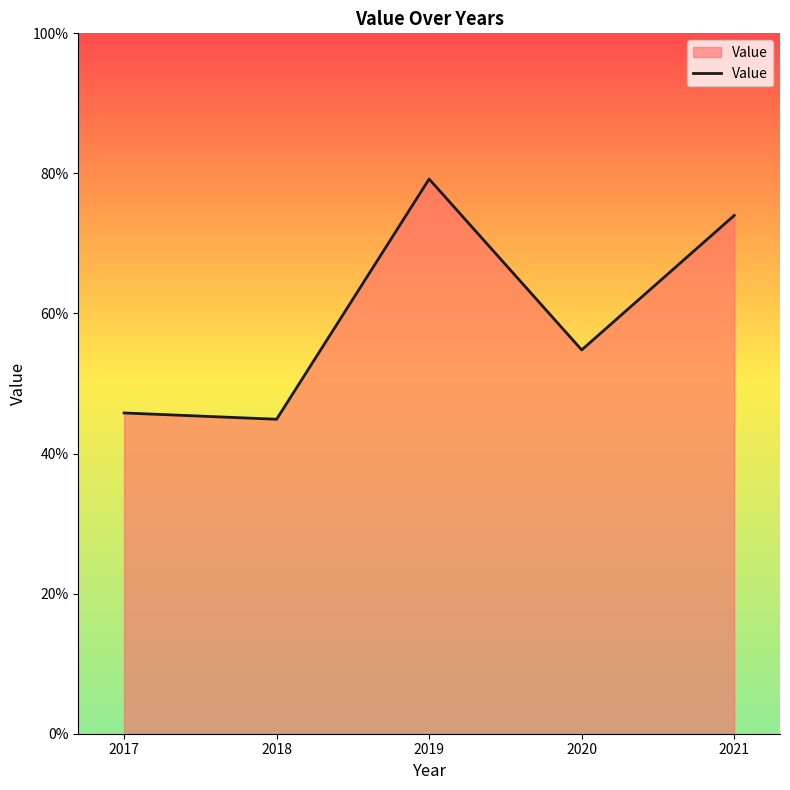

Rank the categories by value from highest to lowest.

2019, 2021, 2020, 2017, 2018